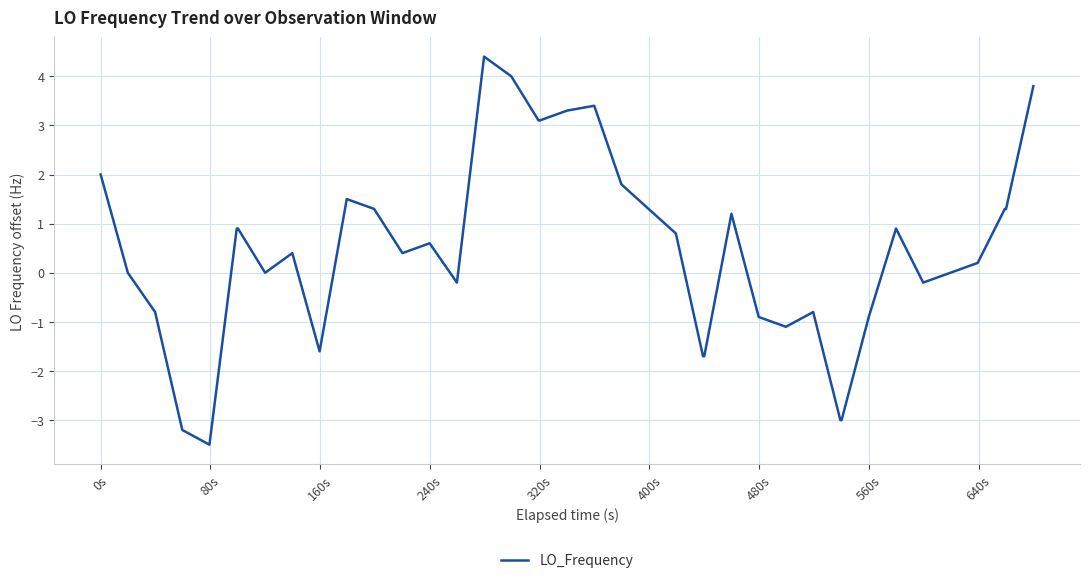

What is the maximum value shown in the chart?

4.4